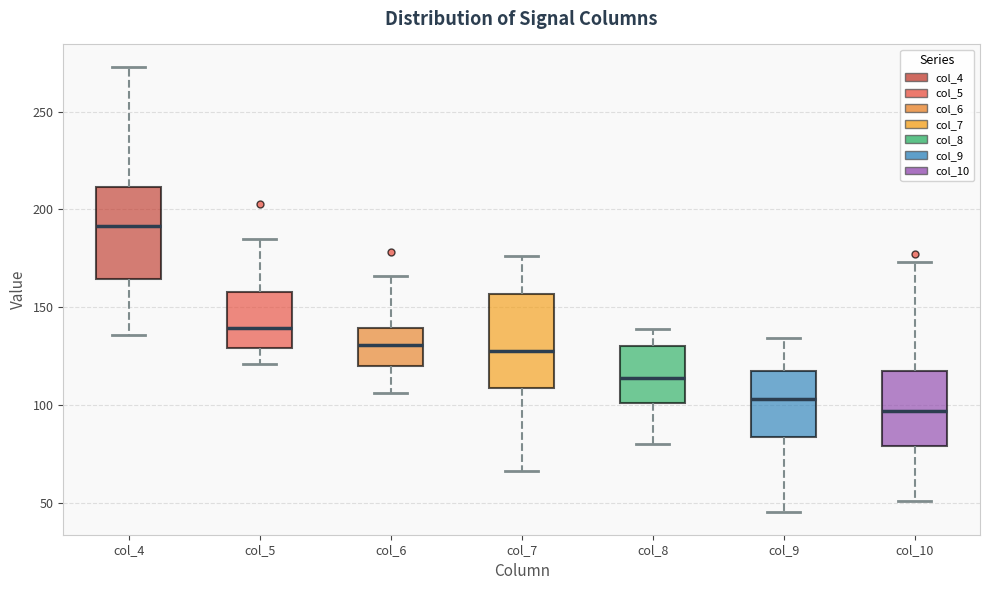

Where does the upper whisker of the box for col_4 end on the y-axis? The values are not printed on the chart, so give them approximately, as read against the axis.

275